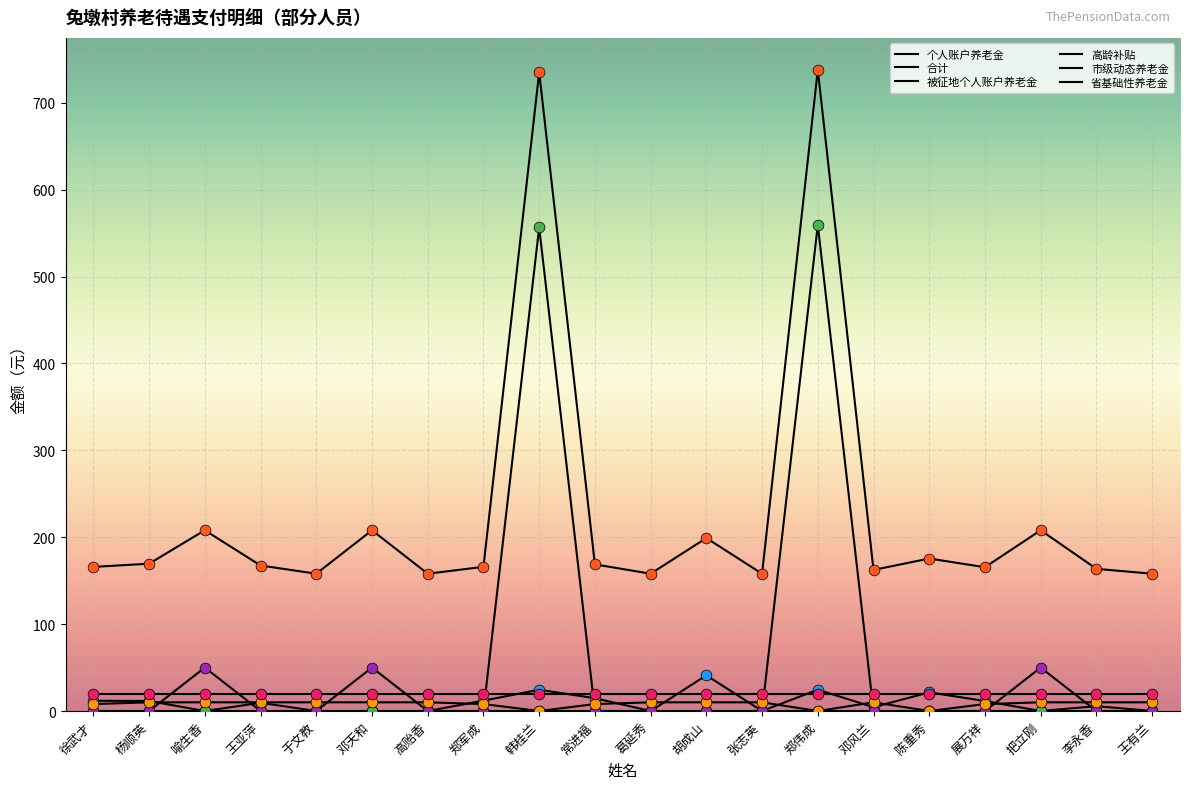

Does the chart have visible grid lines?

Yes